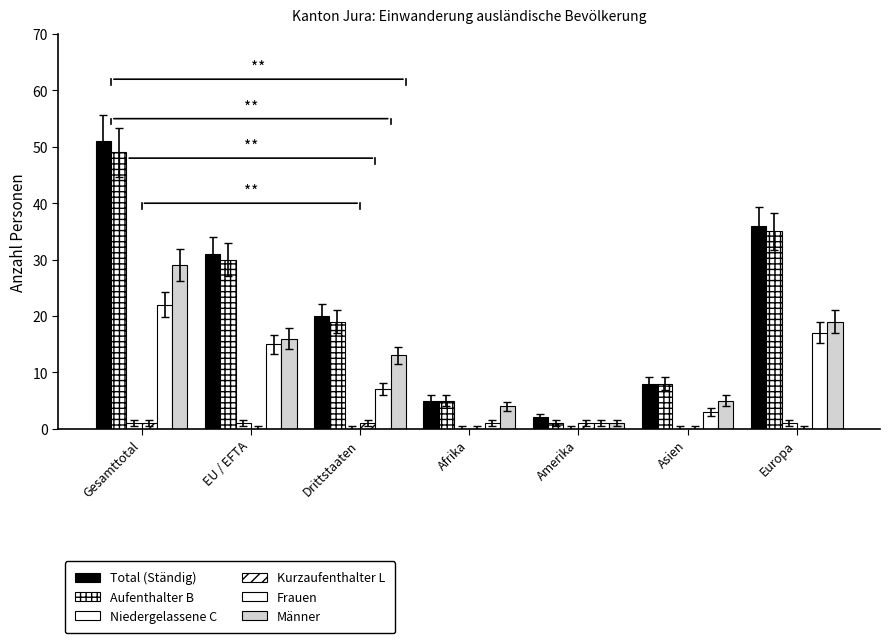

Which label corresponds to the smallest value in the chart?

Drittstaaten